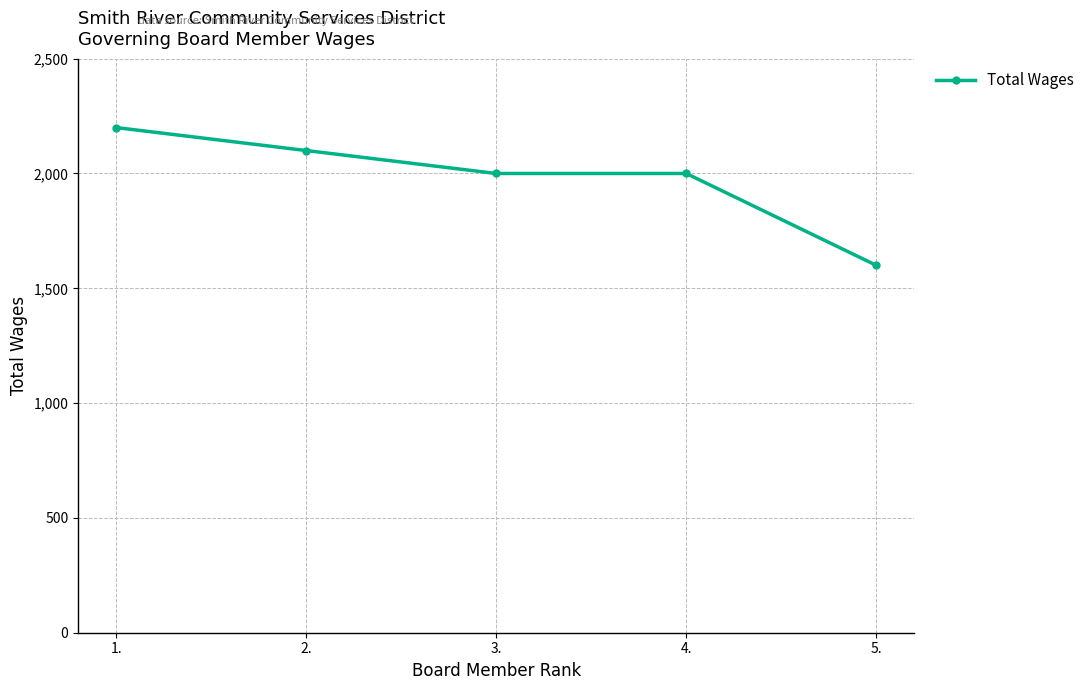

Which label corresponds to the largest value in the chart?

1.